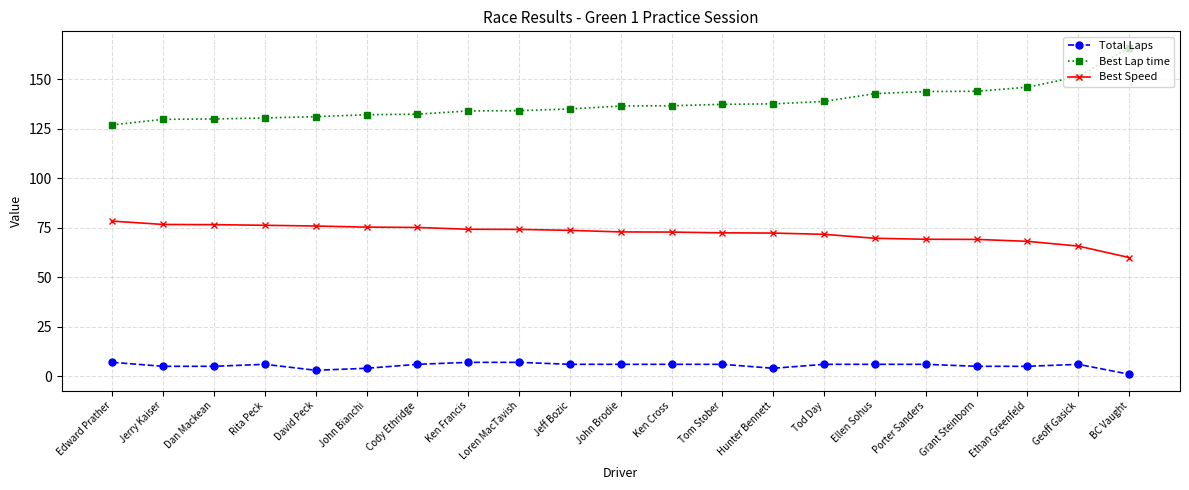

True or false: Total Laps and Best Lap time cross at least once.

False